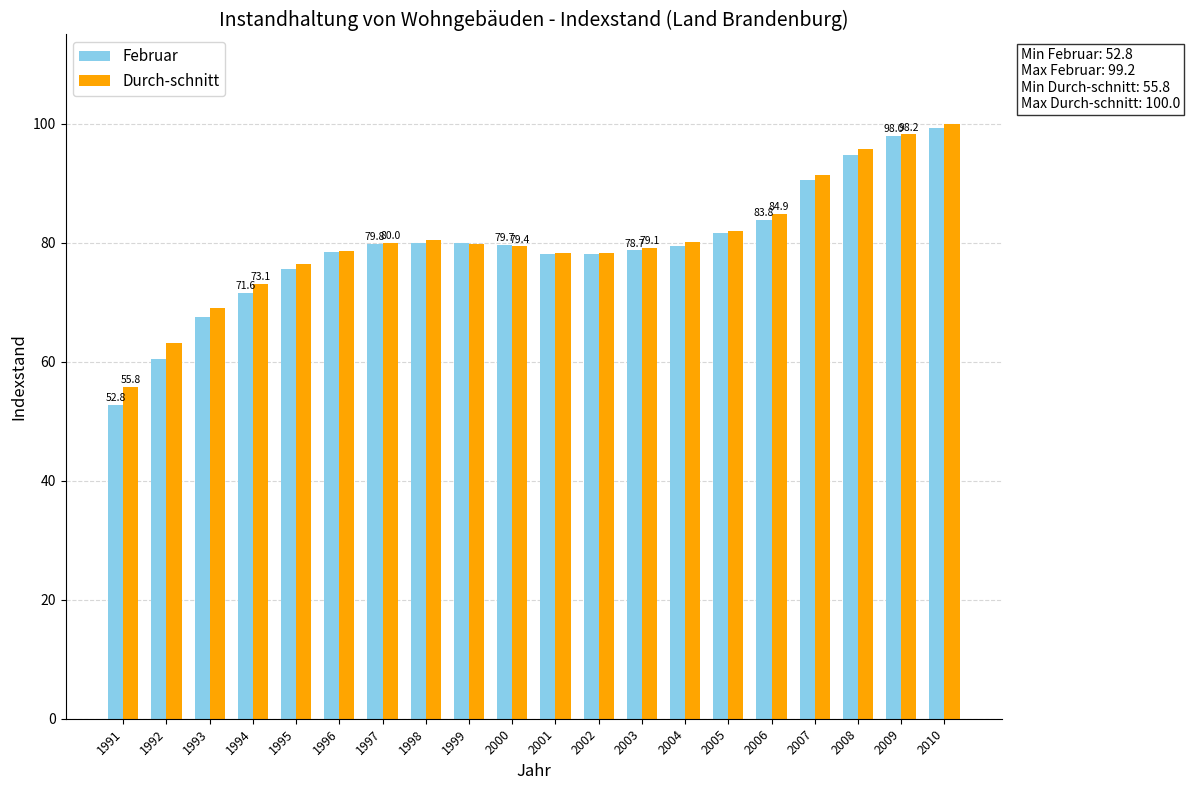

What is the value of the Februar bar at the 20th from the left?

99.2